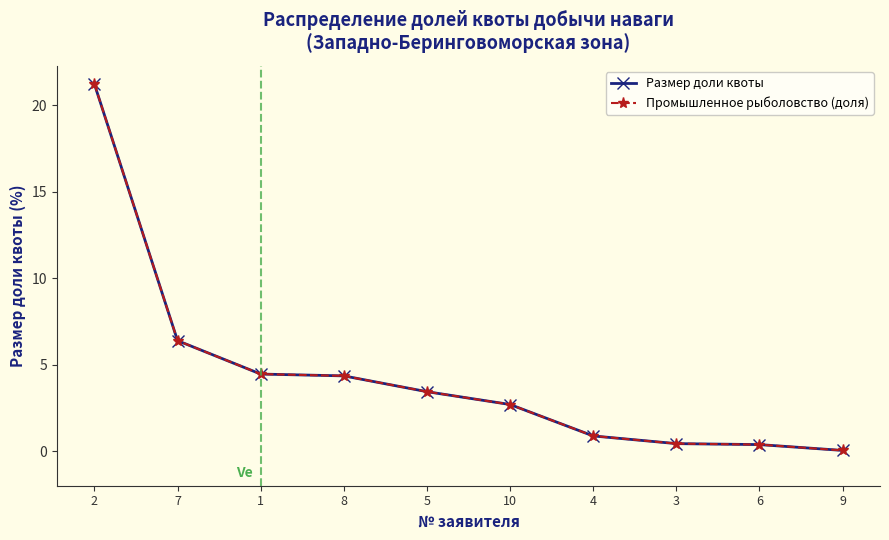

Is this an area chart (filled region under the line)?

No